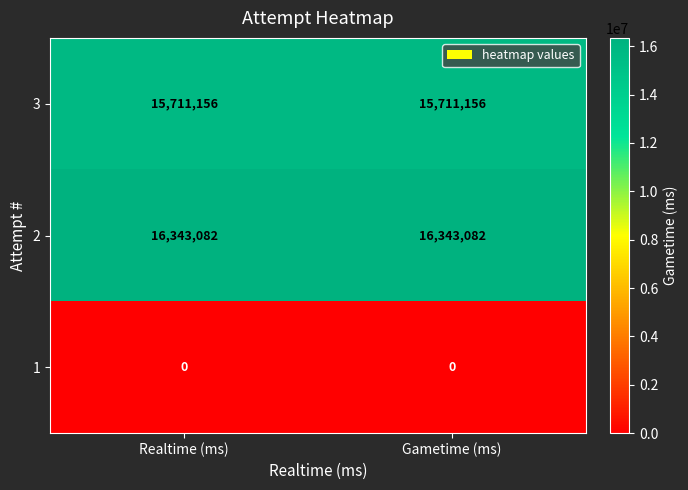

What is the spread (max minus min) of values at Realtime (ms)?

16343082